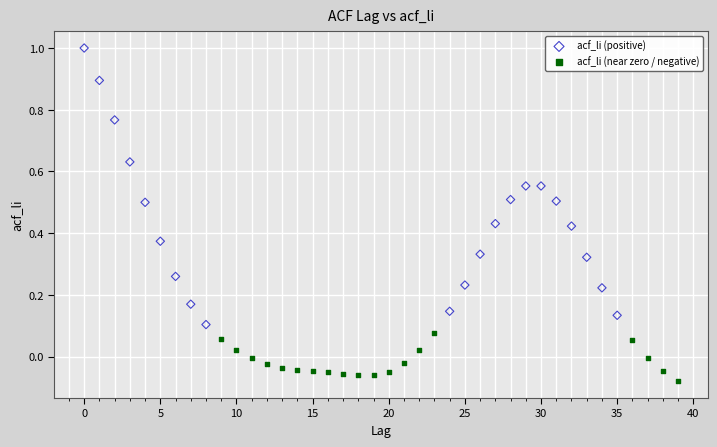

Which series contains the lowest Y value?

acf_li (near zero / negative)